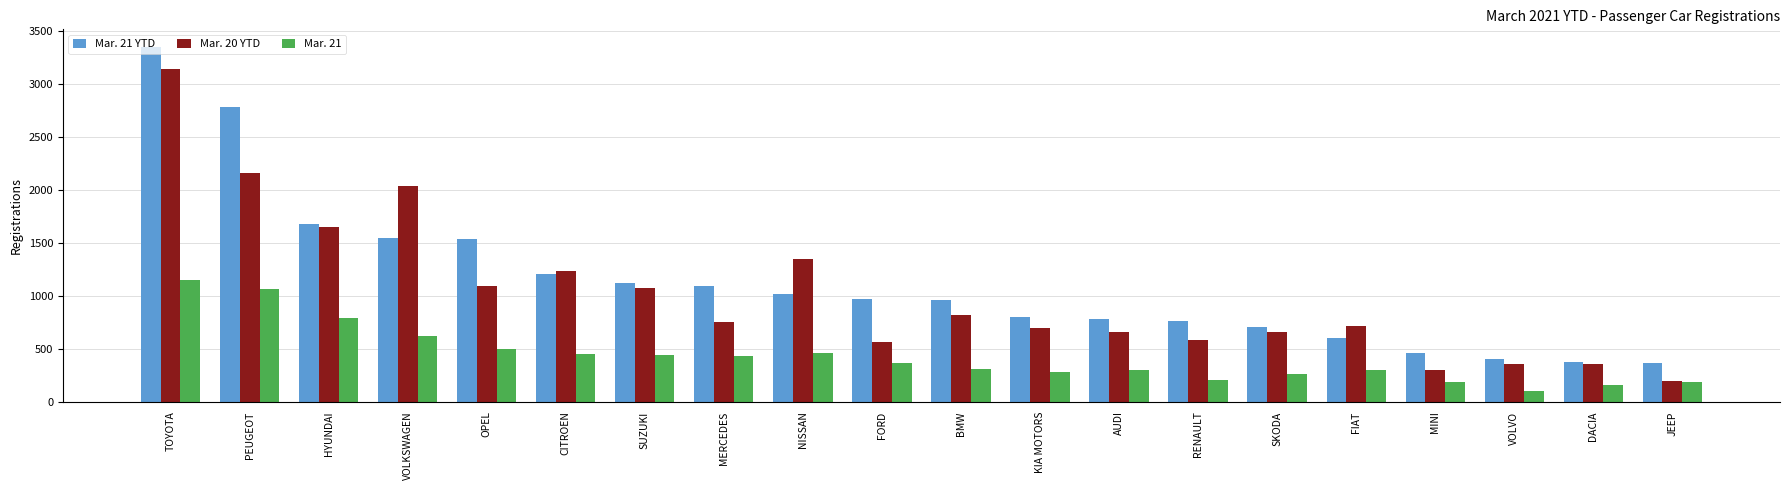

What is the greatest value displayed?

3349